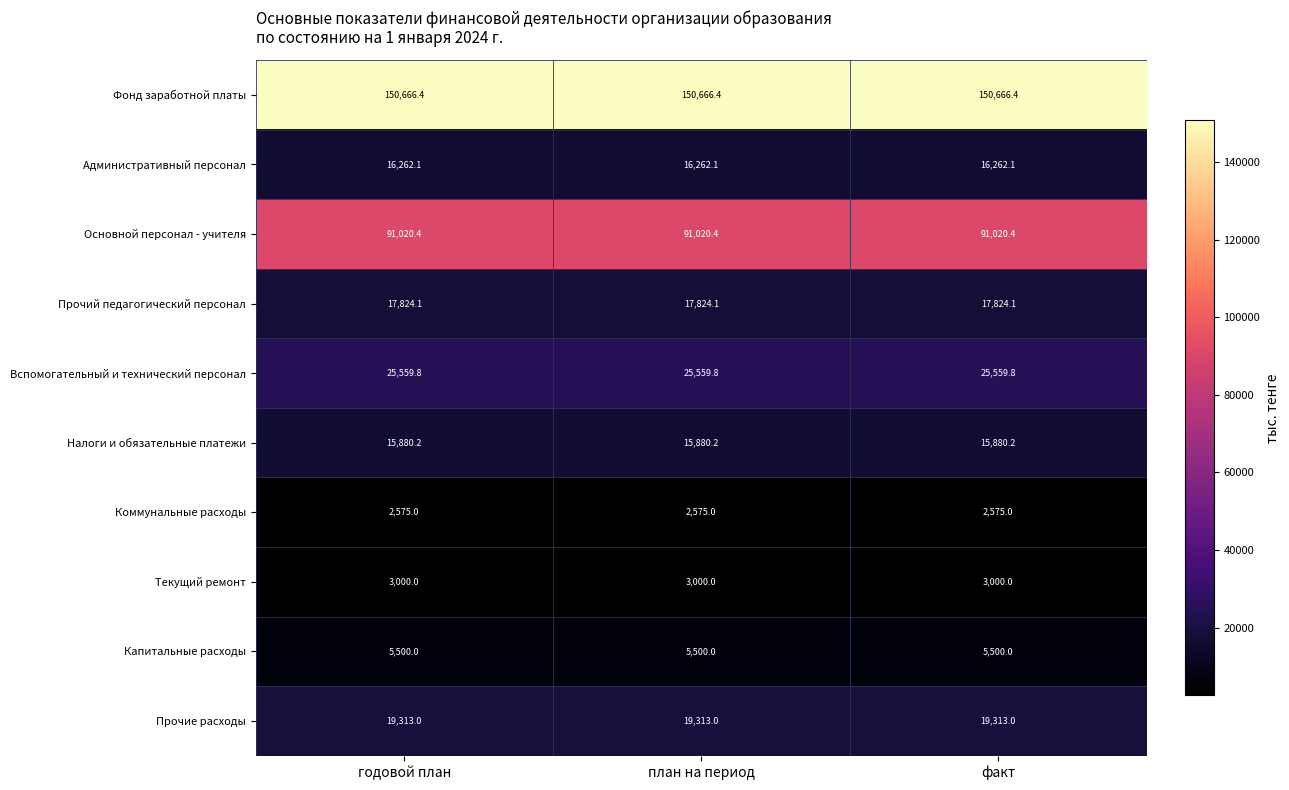

Rank the series at годовой план from highest to lowest value.

Фонд заработной платы, Основной персонал - учителя, Вспомогательный и технический персонал, Прочие расходы, Прочий педагогический персонал, Административный персонал, Налоги и обязательные платежи, Капитальные расходы, Текущий ремонт, Коммунальные расходы